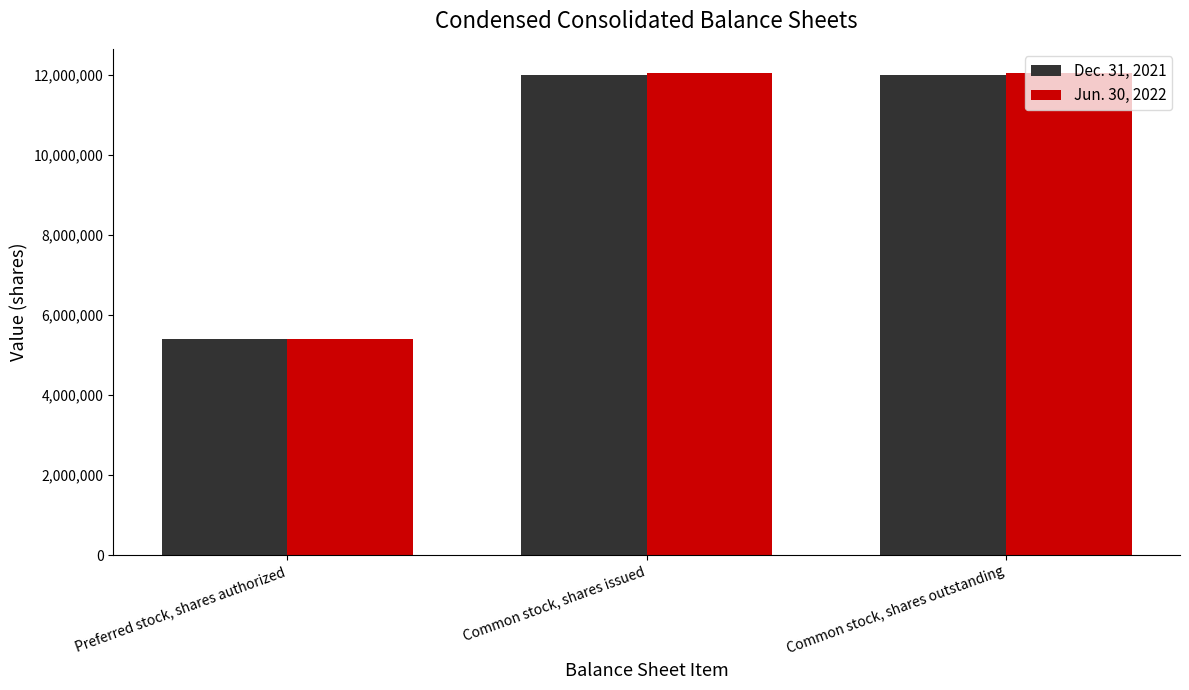

What is the maximum value shown in the chart?

12050026